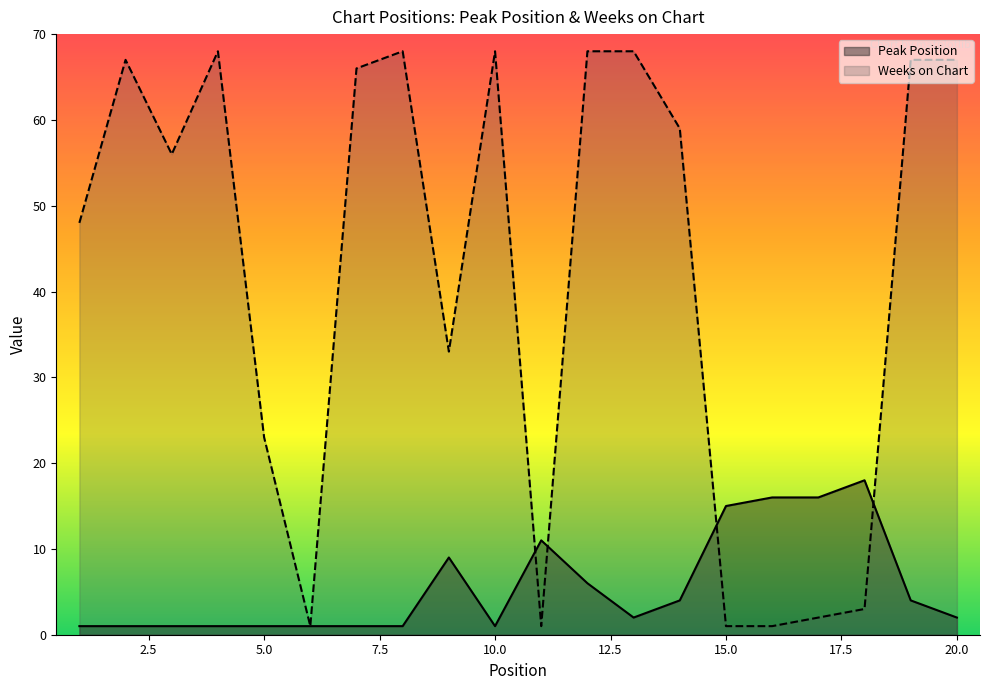

Rank the series by their average value, from lowest to highest.

Peak Position, Weeks on Chart